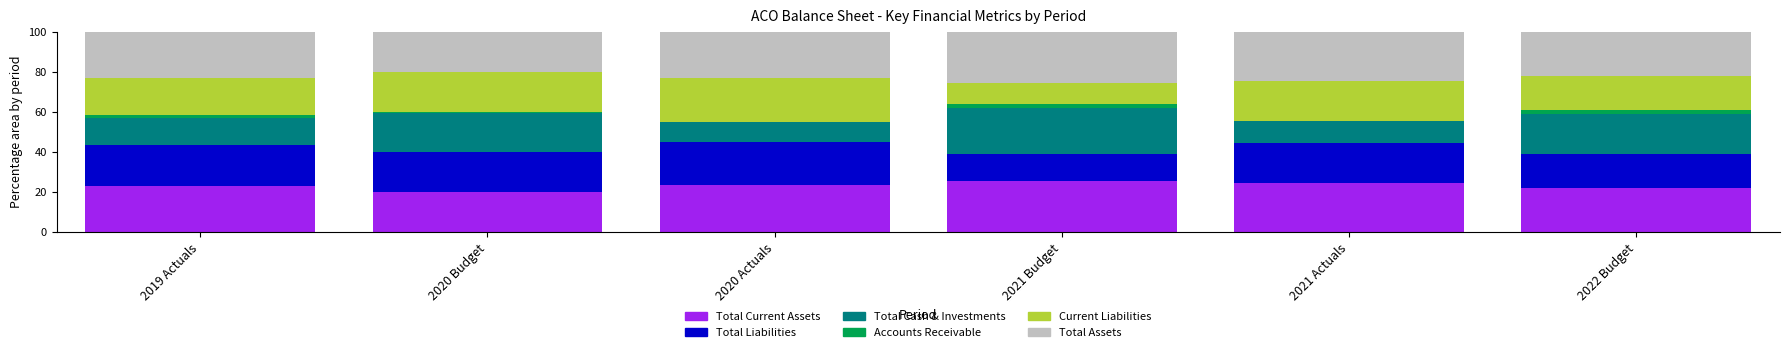

What is the maximum value for Total Current Assets?

25.5